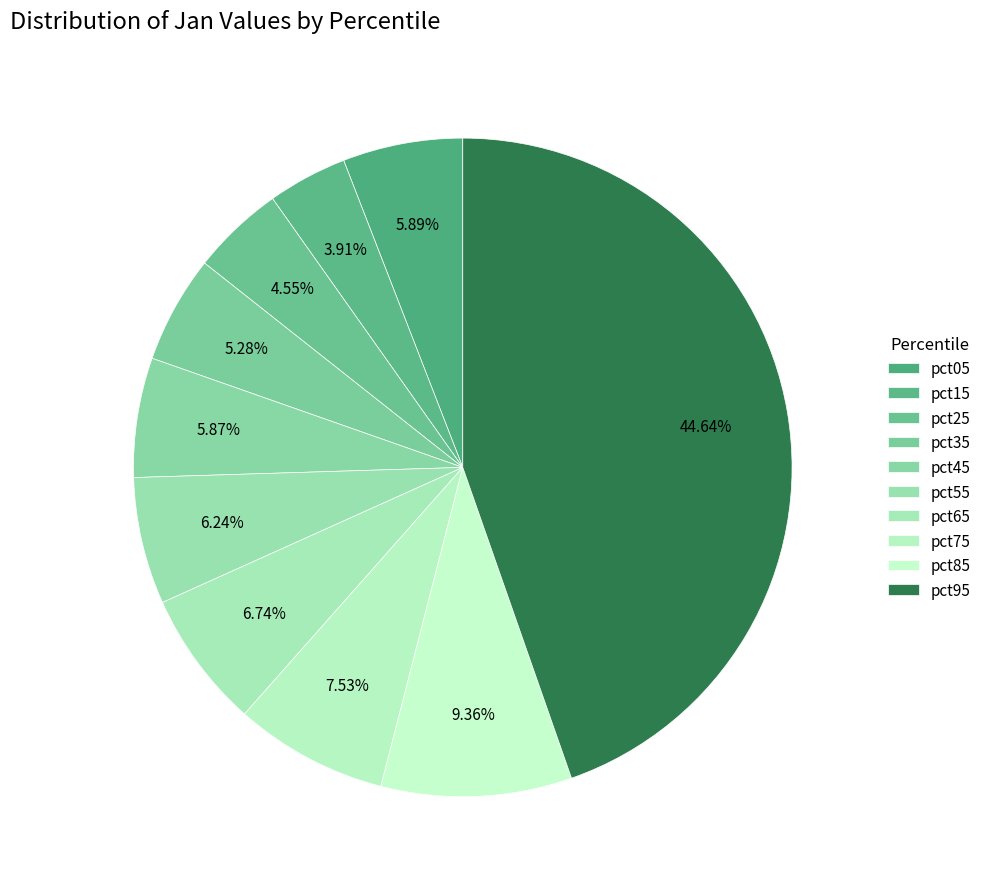

To the nearest percent, what is the combined percentage of pct85 and pct65?

16%